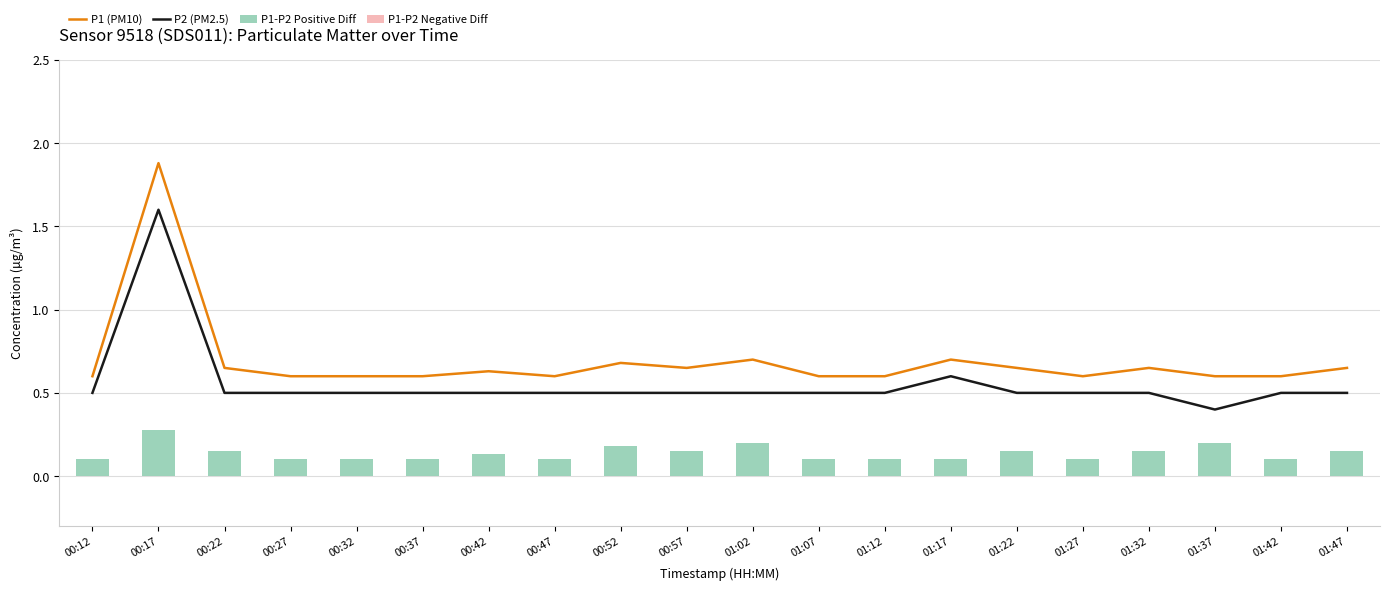

The value of P2 (PM2.5) at 00:17 is 1.6. True or false?

True